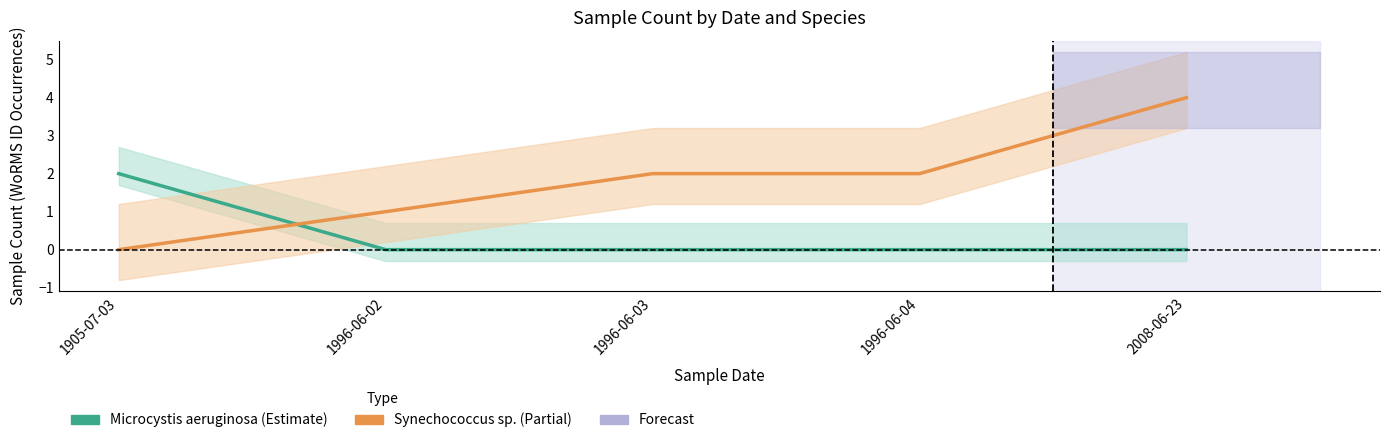

What position from the left is 1905-07-03?

1